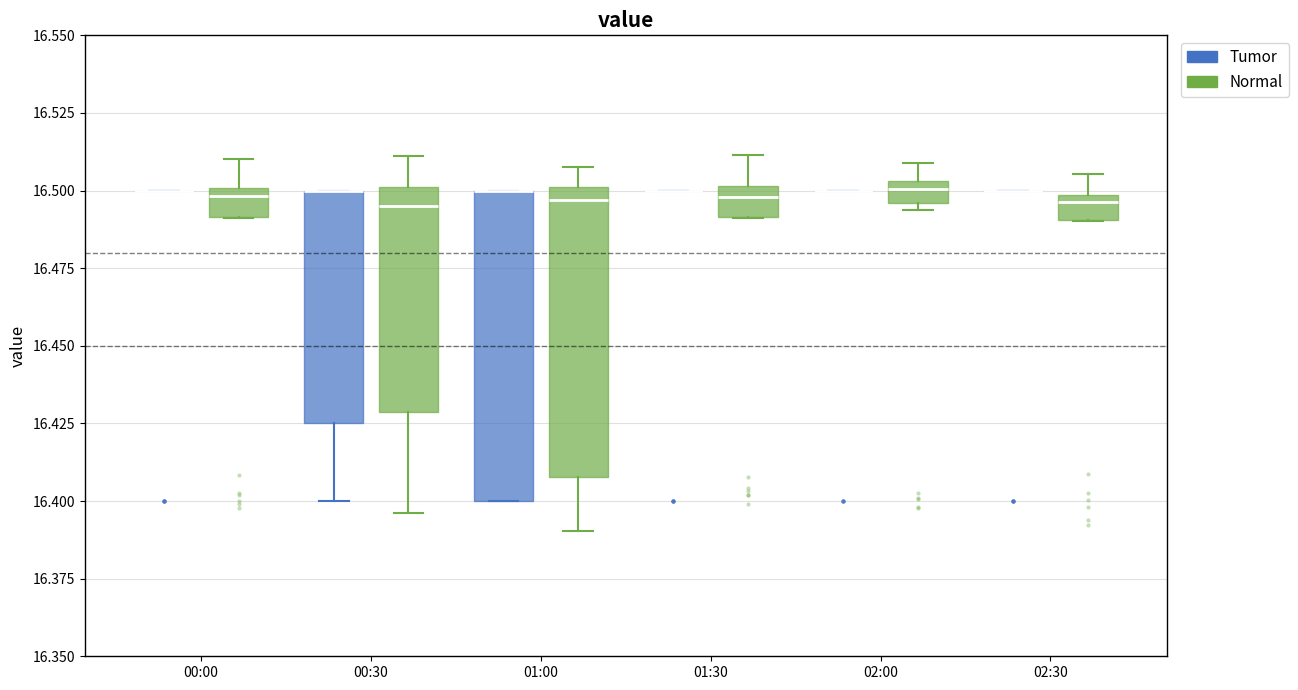

Where is the upper edge of the box for 01:30 (Normal) on the y-axis? The values are not printed on the chart, so give them approximately, as read against the axis.

16.500